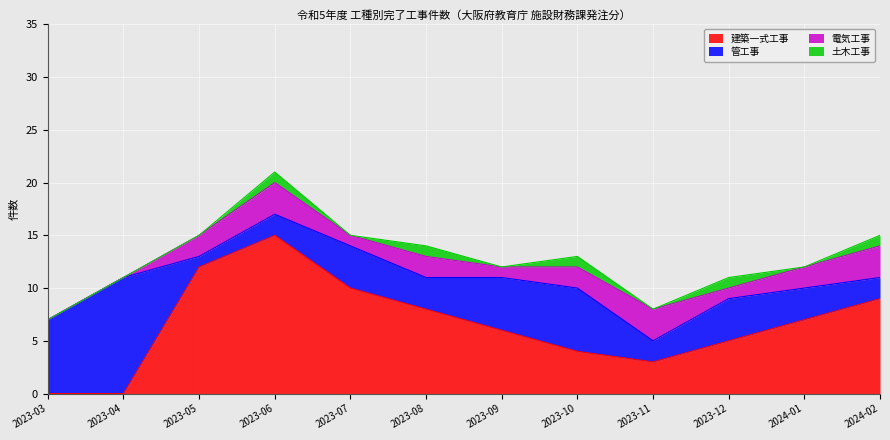

Does the chart display data point markers on the line(s)?

No